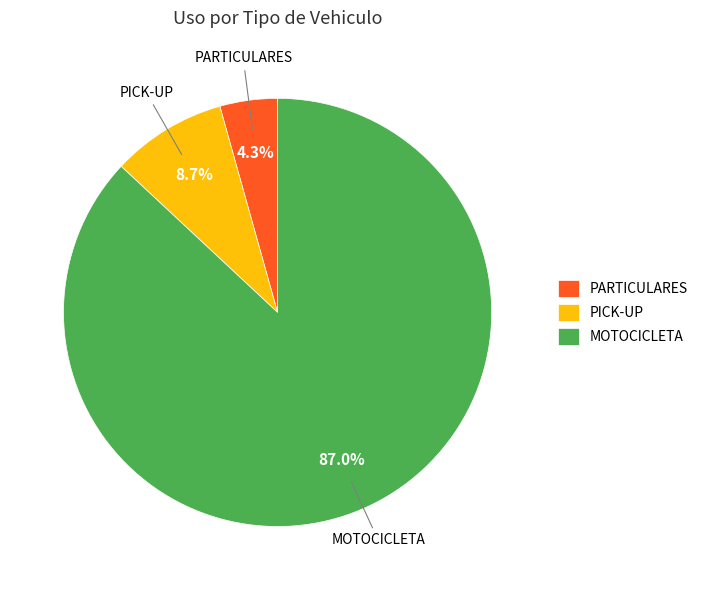

What percentage is the MOTOCICLETA slice, to the nearest percent?

87%